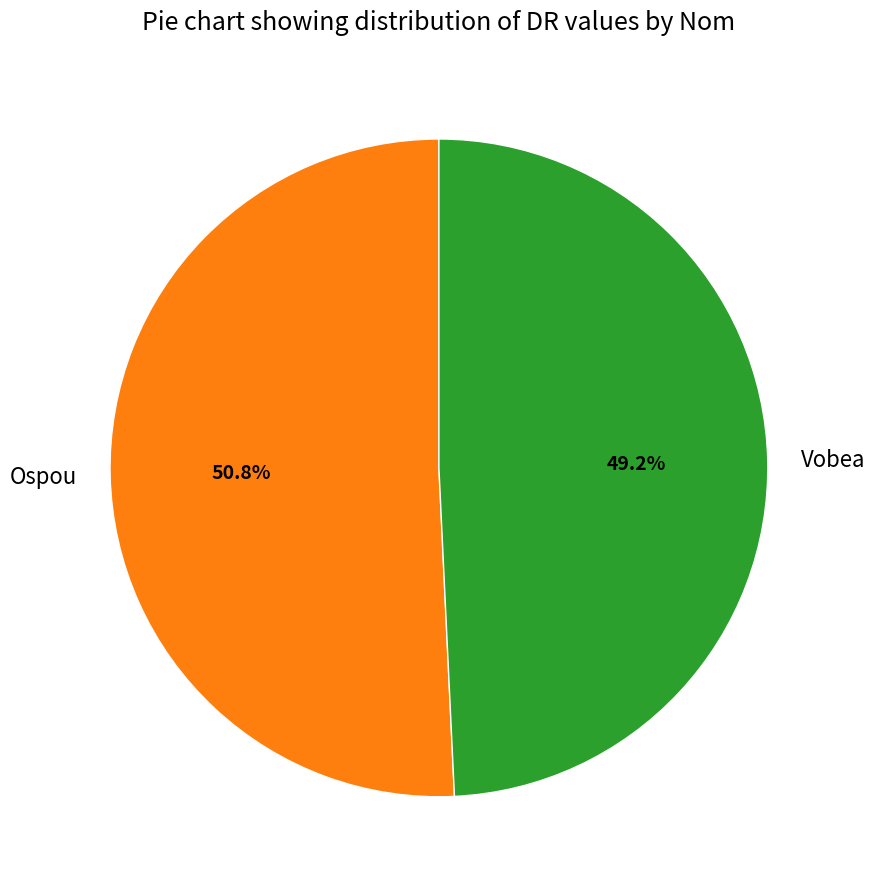

Which slice is the smallest?

Vobea